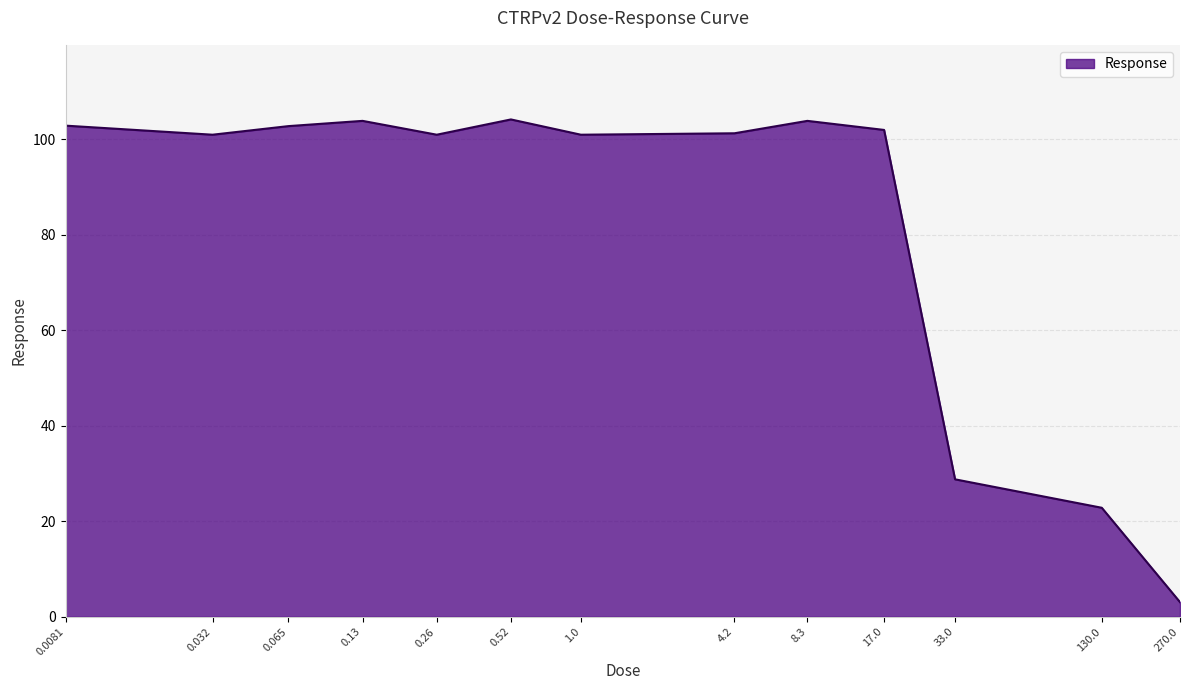

Is it true that the value at 0.0081 is 137.0?

False